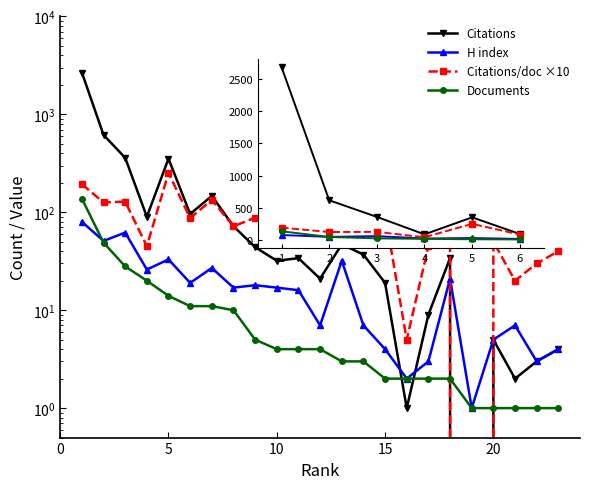

True or false: Documents has more than 0 points higher than both neighbors.

False